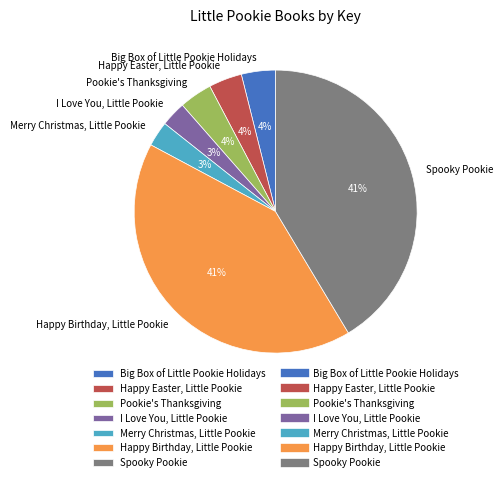

What percentage is the I Love You, Little Pookie slice, to the nearest percent?

3%